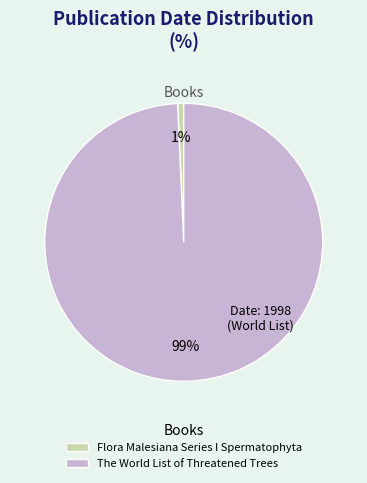

To the nearest percent, what portion does Flora Malesiana Series I Spermatophyta represent?

1%